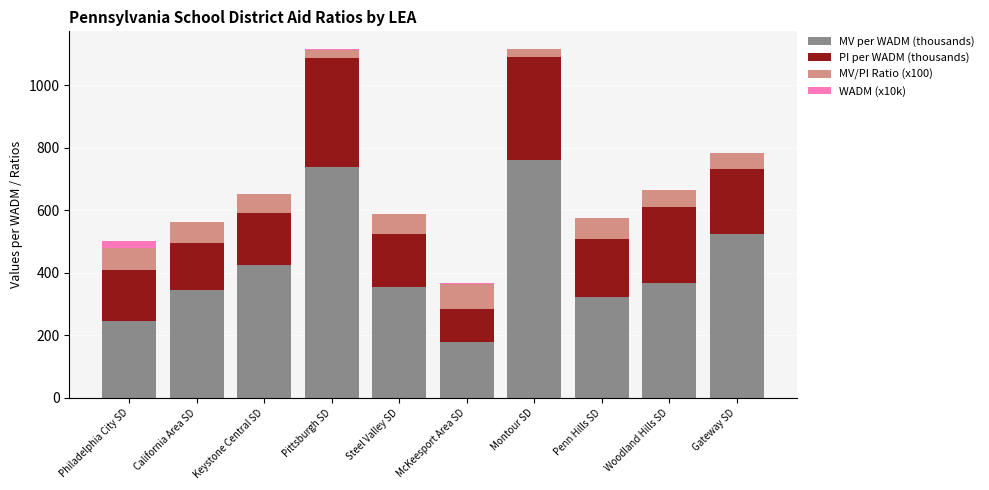

The value of MV per WADM (thousands) at Woodland Hills SD is 366.8. True or false?

True